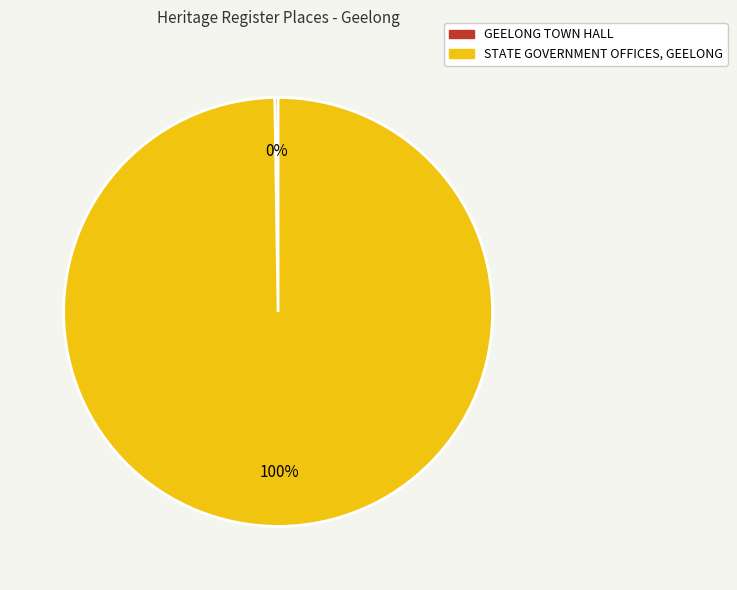

Is there any slice that represents more than half of the pie?

Yes